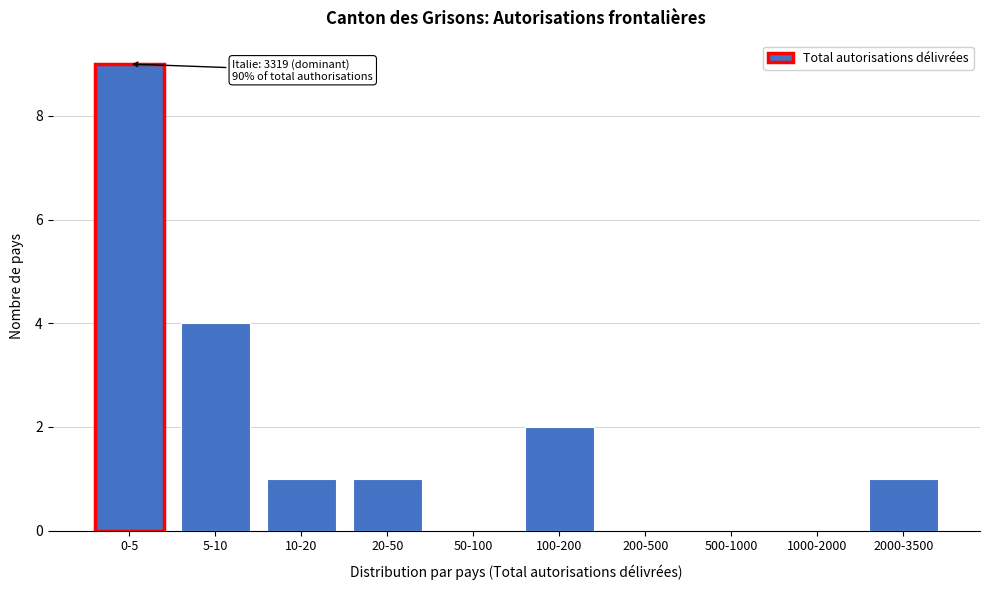

Reading left to right, extract all data points from this chart.

0-5=9	5-10=4	10-20=1	20-50=1	50-100=0	100-200=2	200-500=0	500-1000=0	1000-2000=0	2000-3500=1